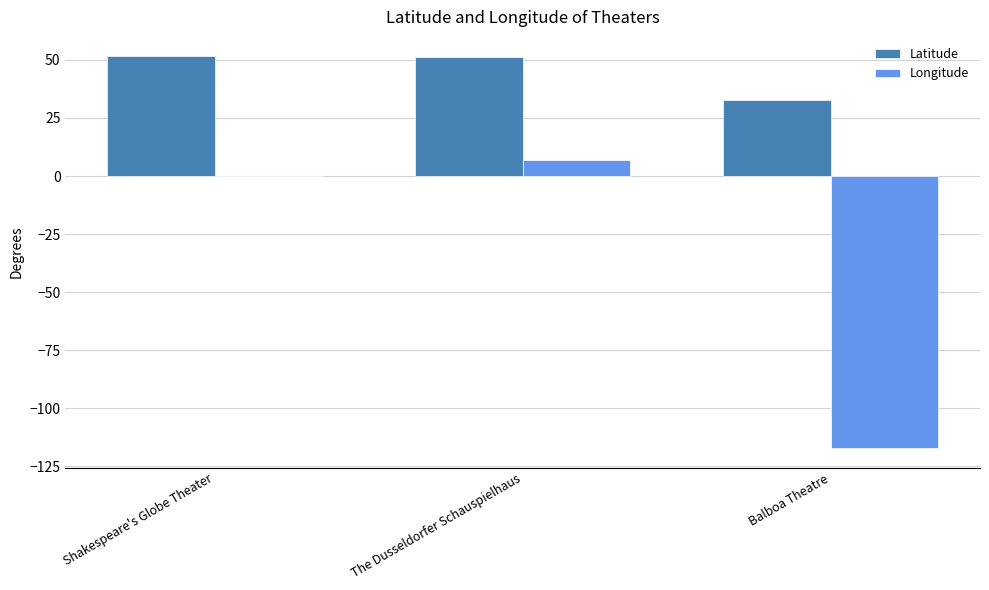

What is the sum of all Latitude values?

135.5